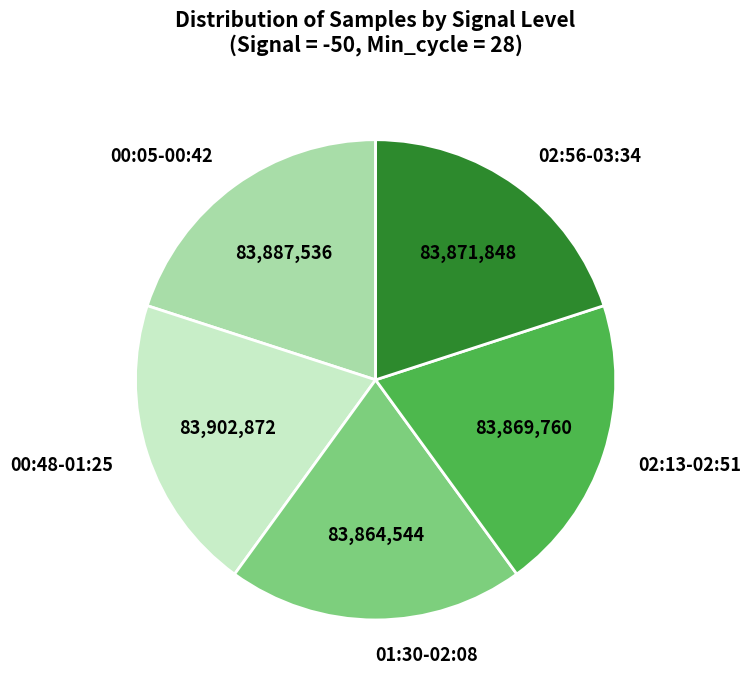

Approximately how many times larger is the value at 02:13-02:51 compared to 02:56-03:34?

1.0